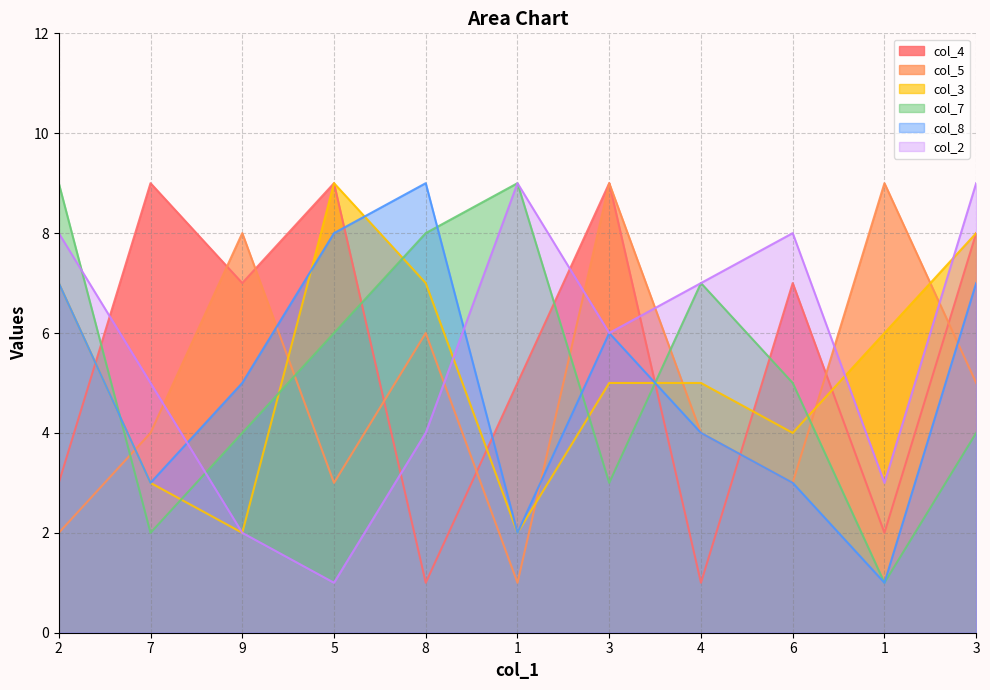

Between 6 and 7, which is larger?

7